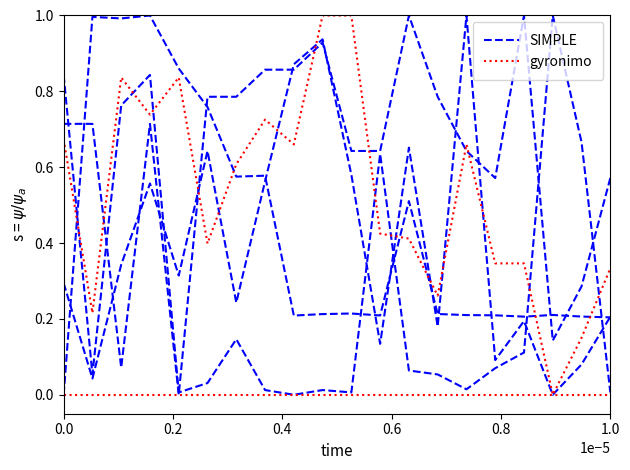

What are all the series names shown in the legend?

SIMPLE, gyronimo